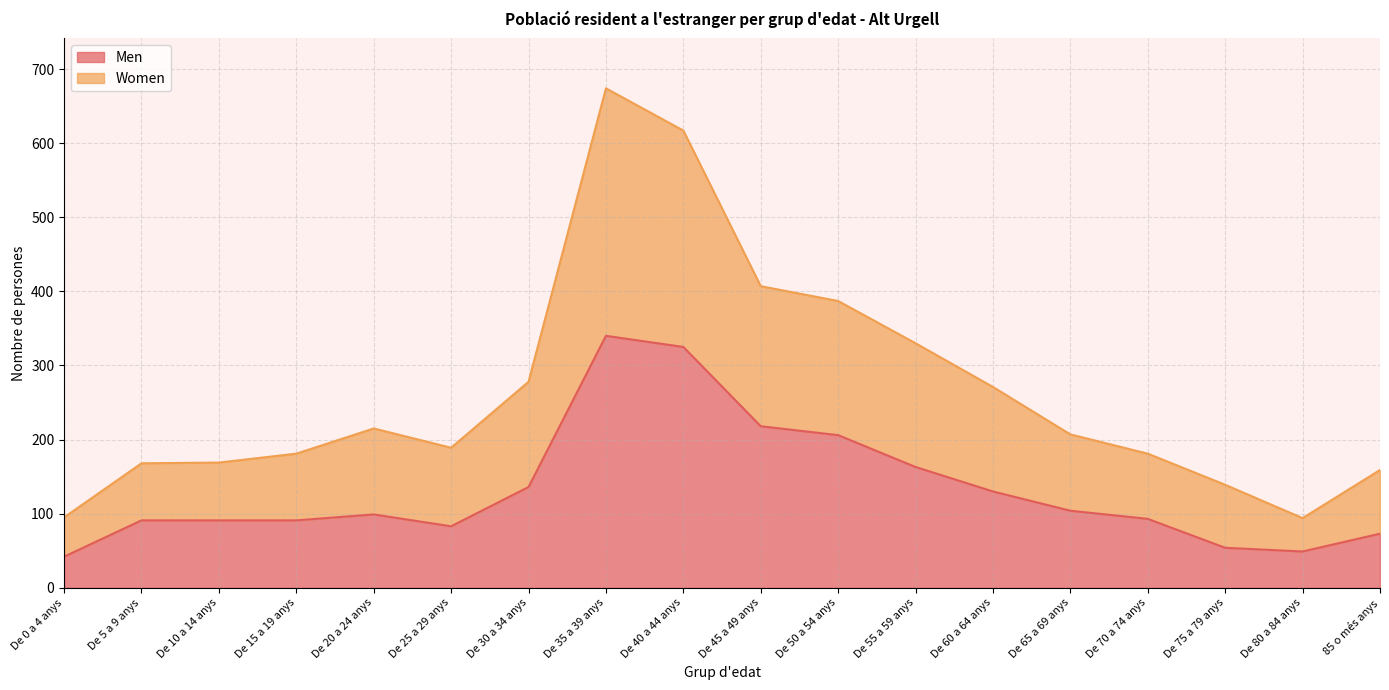

True or false: Women has more than 1 interior local peaks.

True